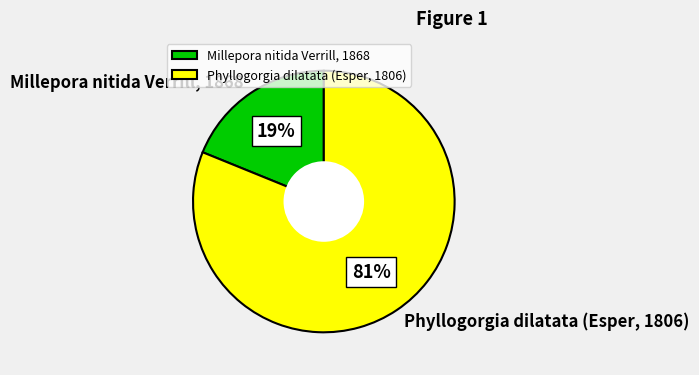

Rank the categories by value from lowest to highest.

Millepora nitida Verrill, 1868, Phyllogorgia dilatata (Esper, 1806)